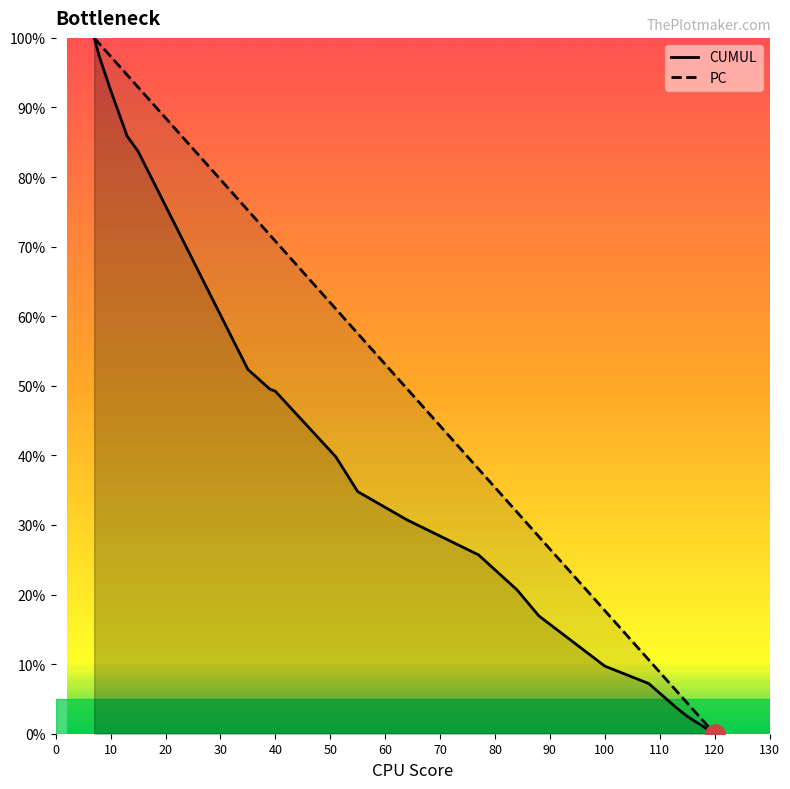

List the series in order of their overall mean, highest first.

PC, CUMUL